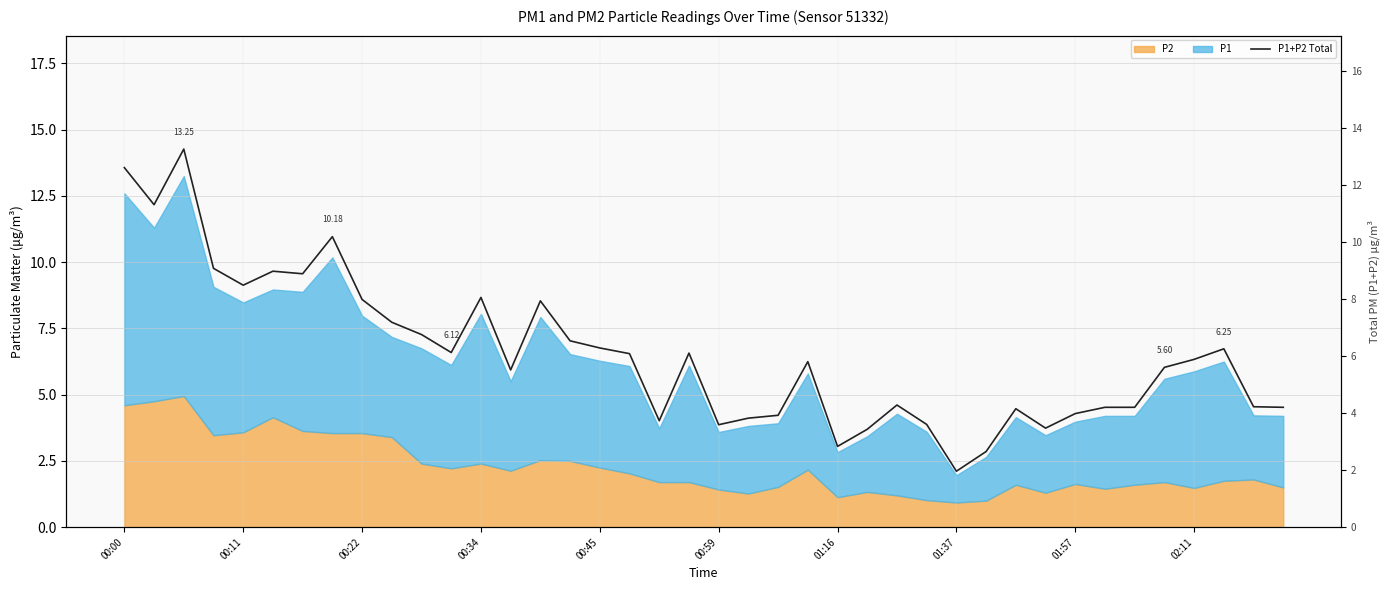

The value at 10 is 6.8. True or false?

True